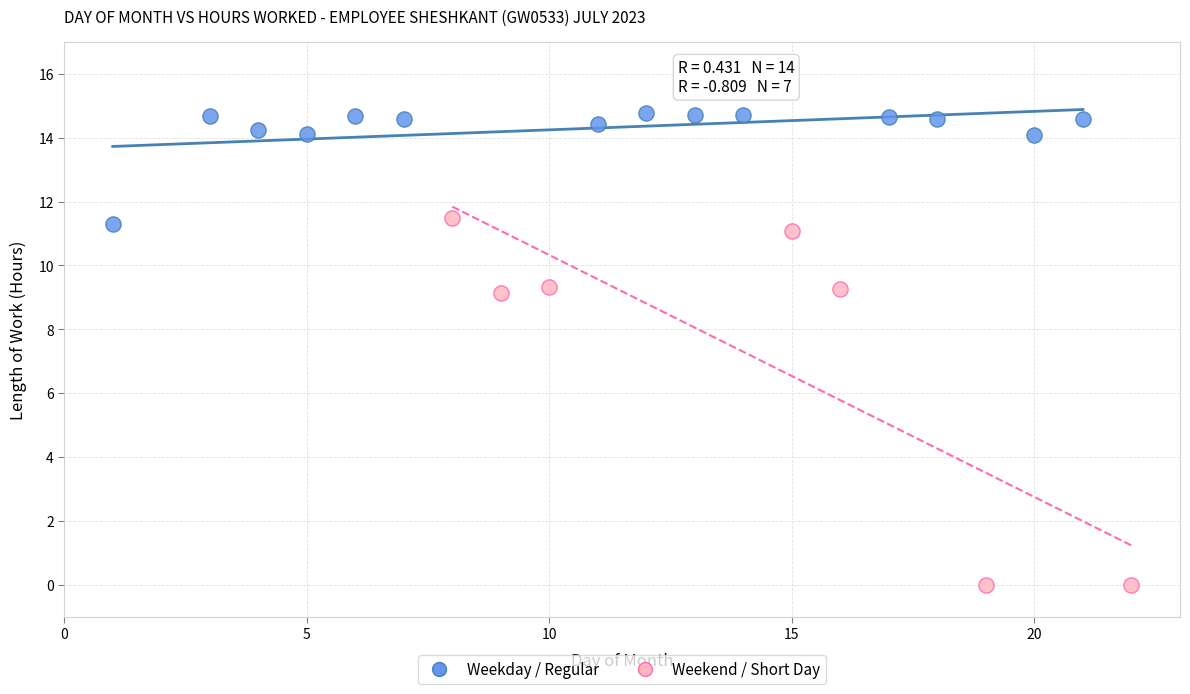

Which series contains the highest Y value?

Weekday / Regular